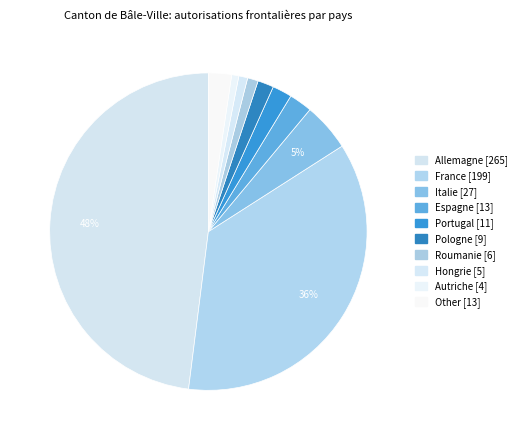

Does any single category account for the majority?

No